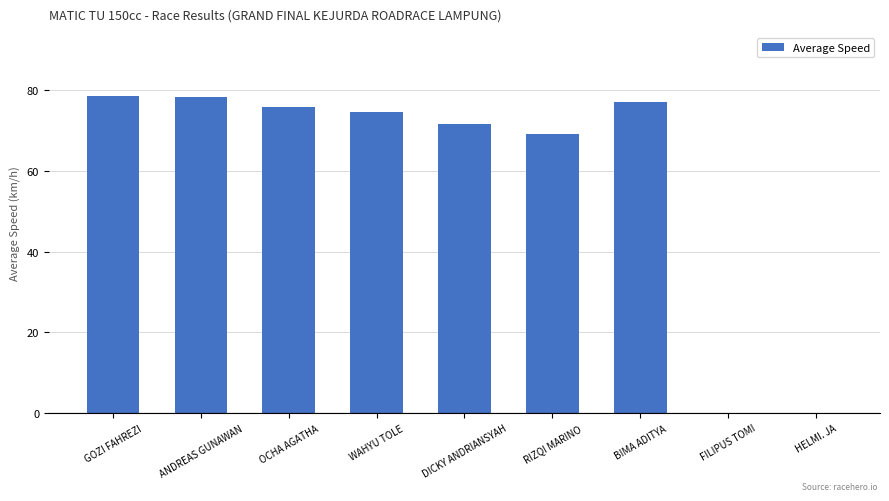

Are the bars horizontal?

No